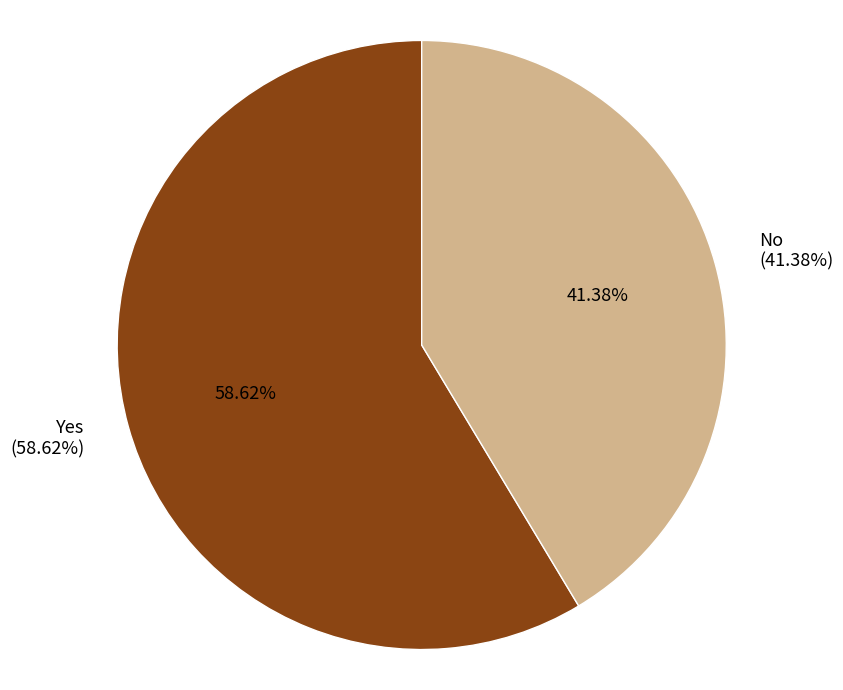

To the nearest percent, what is the average slice percentage?

50%